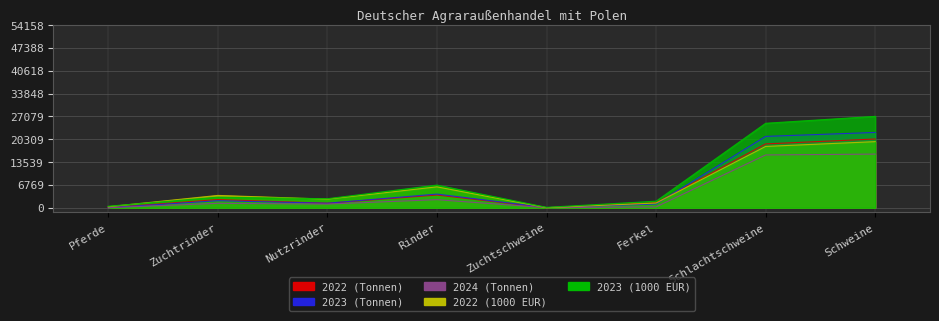

Where is 2022 (Tonnen) nearest to the value 10192?

Rinder